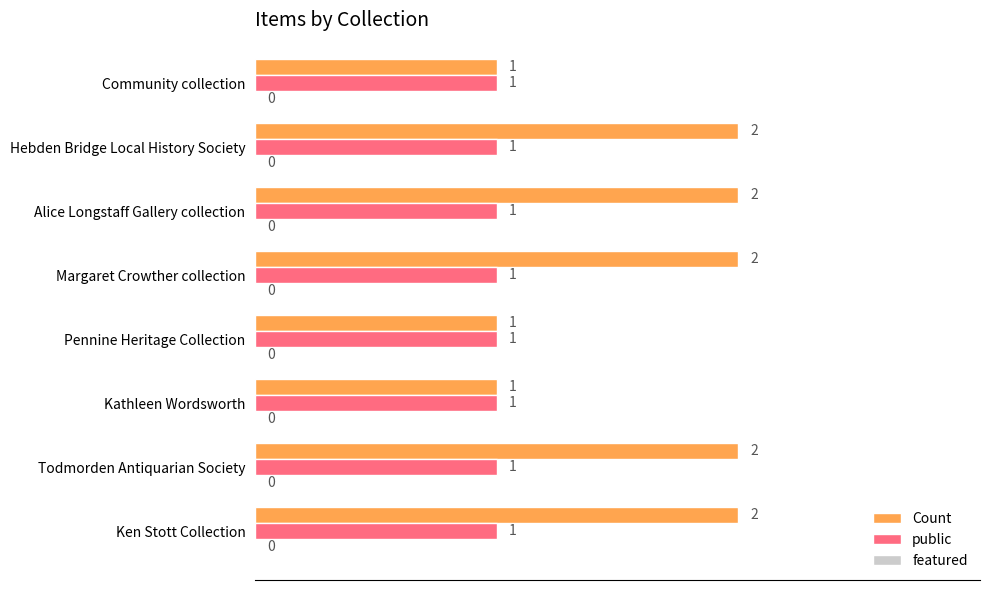

Count the Count values in the range 1 to 2.

8